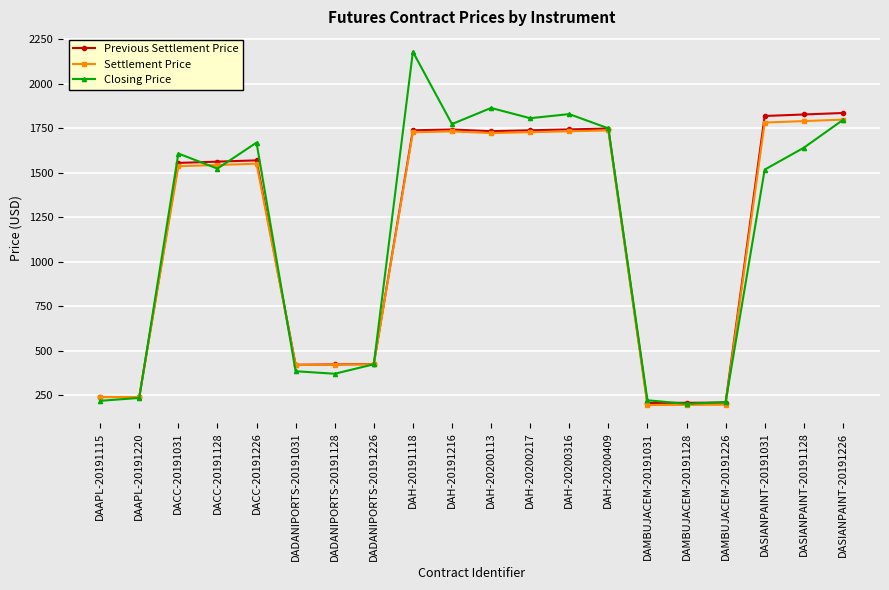

At which category is the sum across all series the highest?

DAH-20191118